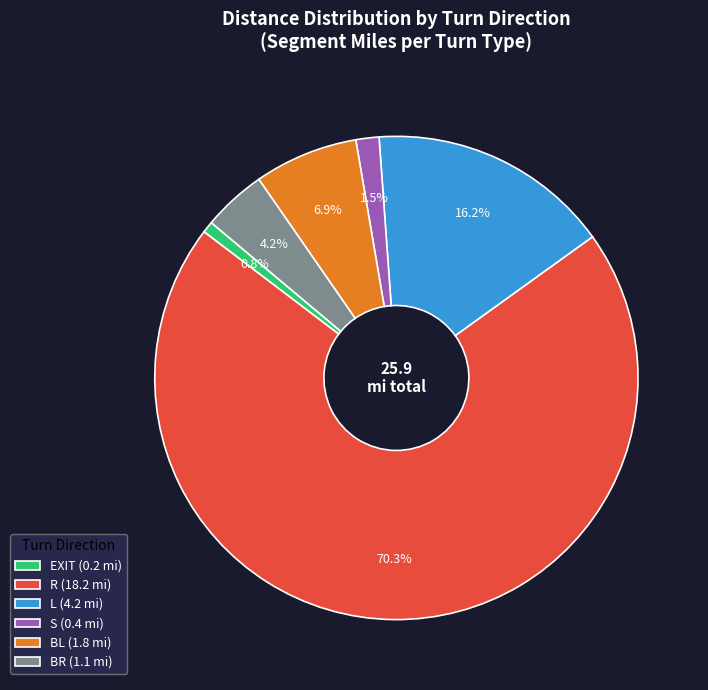

Combined, do L (4.2 mi) and S (0.4 mi) account for over 50%?

No